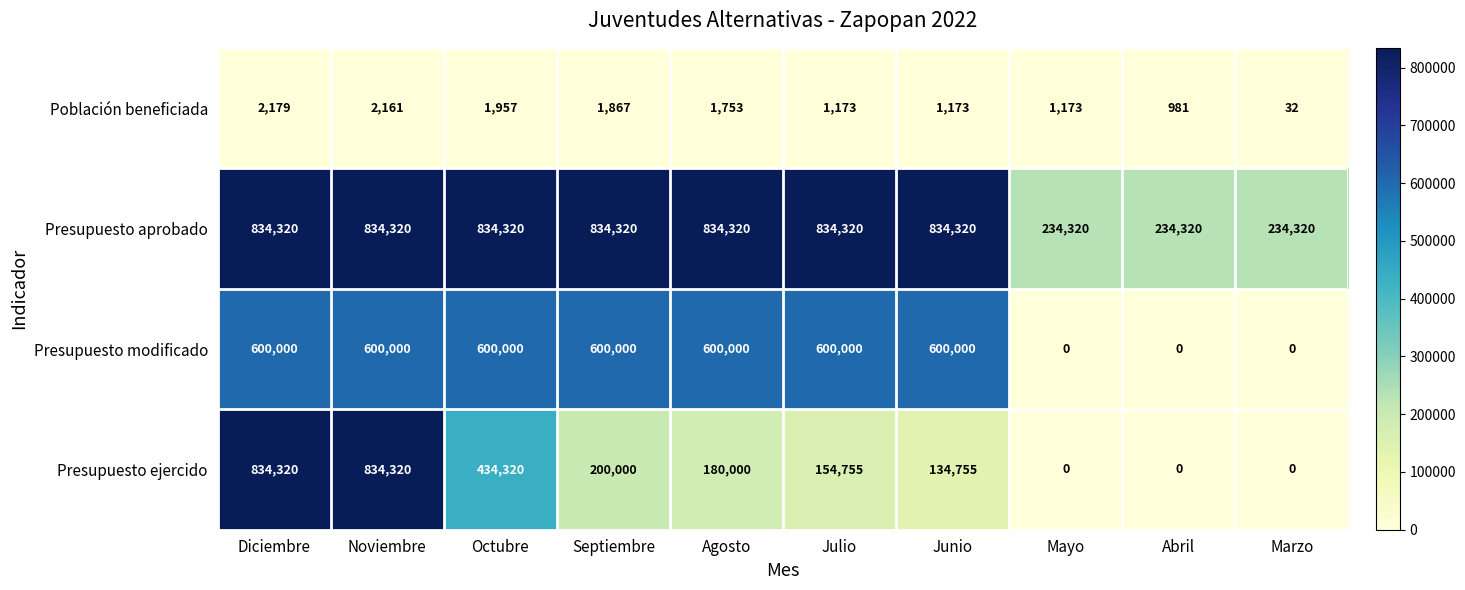

What is the average value of the Presupuesto ejercido series?

277247